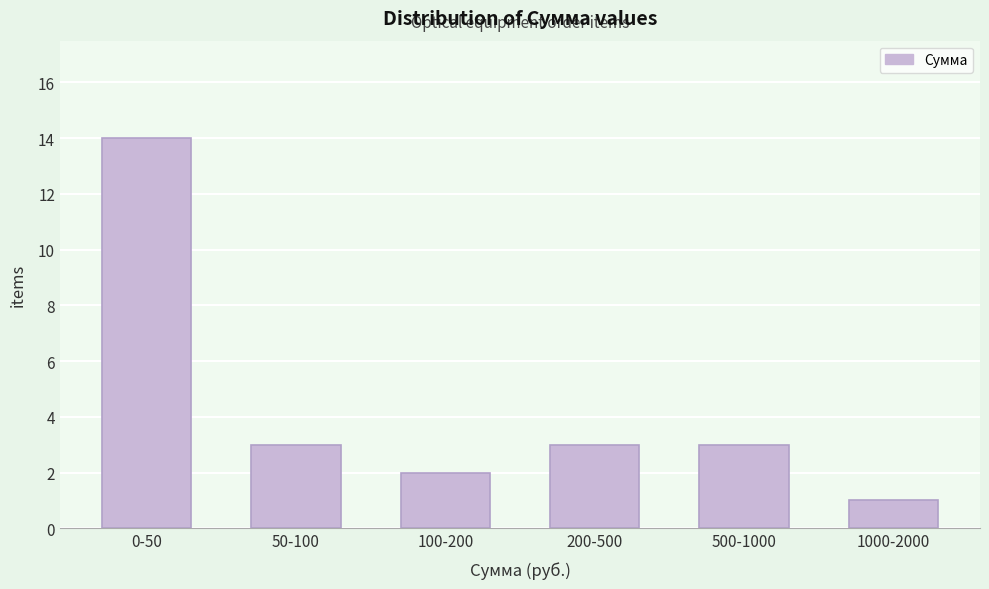

Reading left to right, list all the values displayed in this chart.

0-50=14	50-100=3	100-200=2	200-500=3	500-1000=3	1000-2000=1